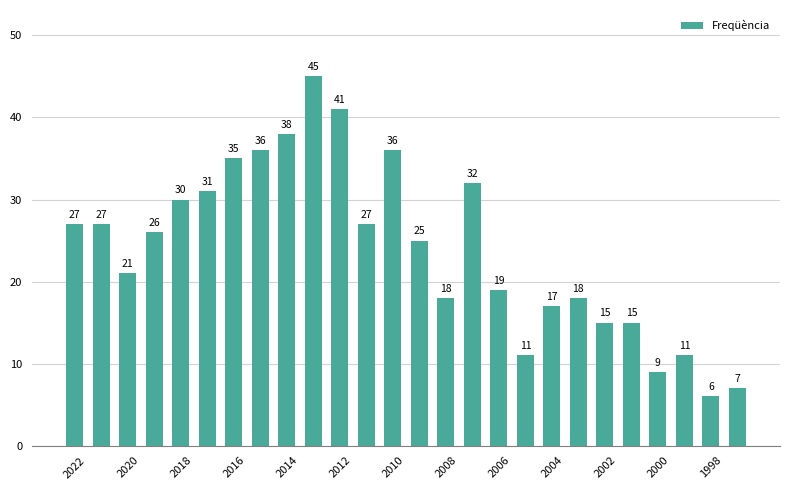

What is the minimum value shown in the chart?

6